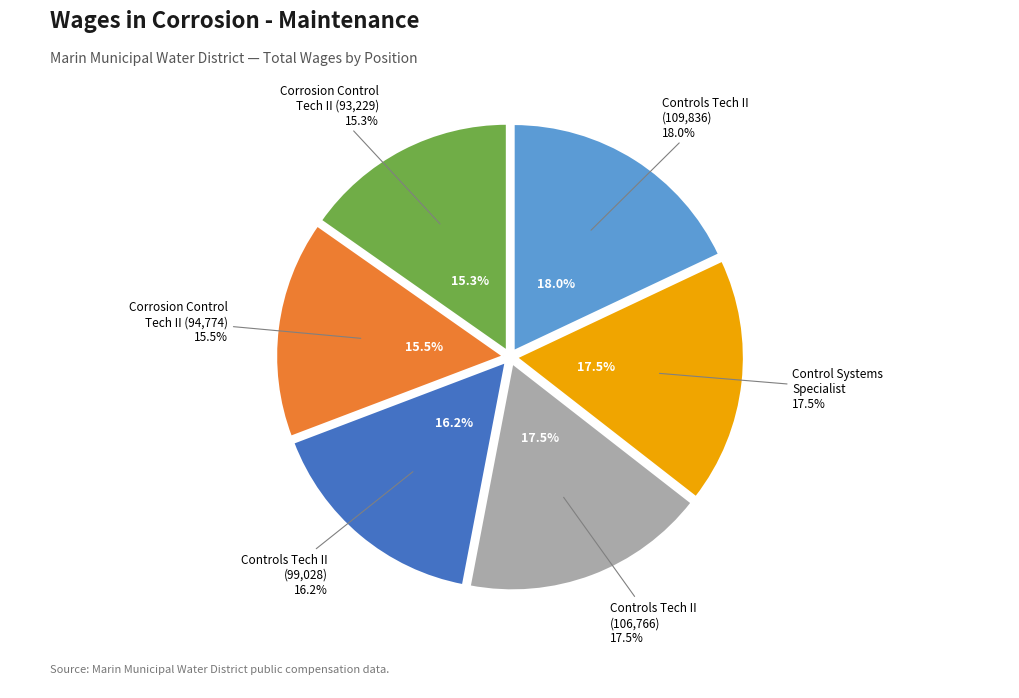

How many slices are in this pie chart?

6